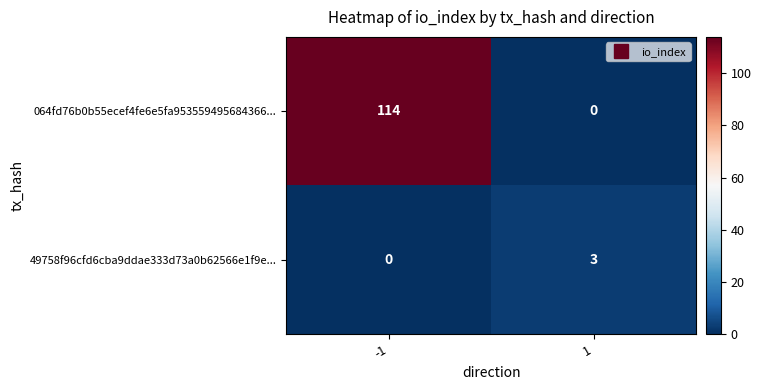

What is the sum of the 49758f96cfd6cba9ddae333d73a0b62566e1f9e... values at -1 and 1?

3